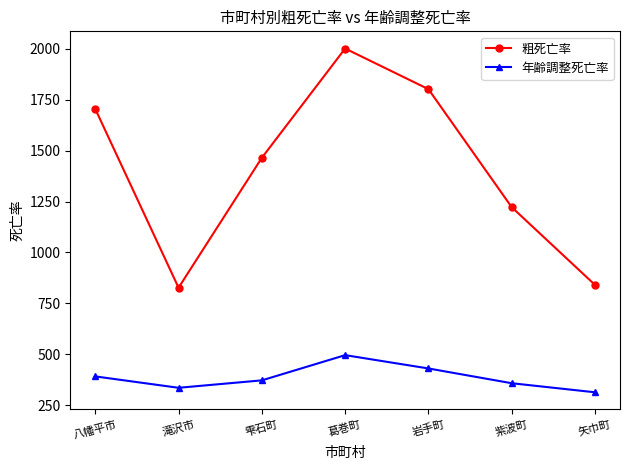

True or false: 粗死亡率 has more than 2 interior local peaks.

False